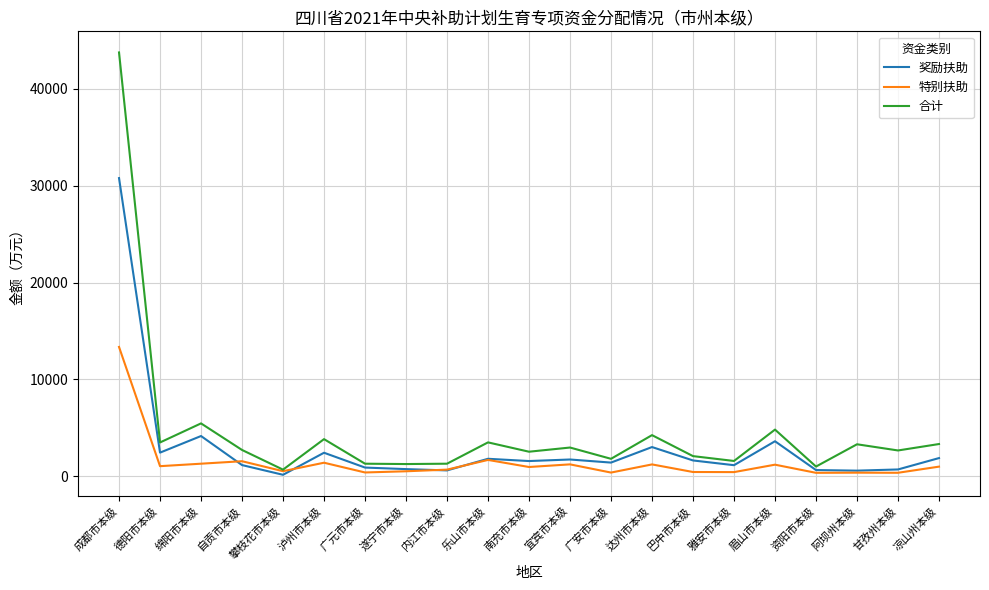

True or false: 特别扶助 has more than 2 interior local peaks.

True